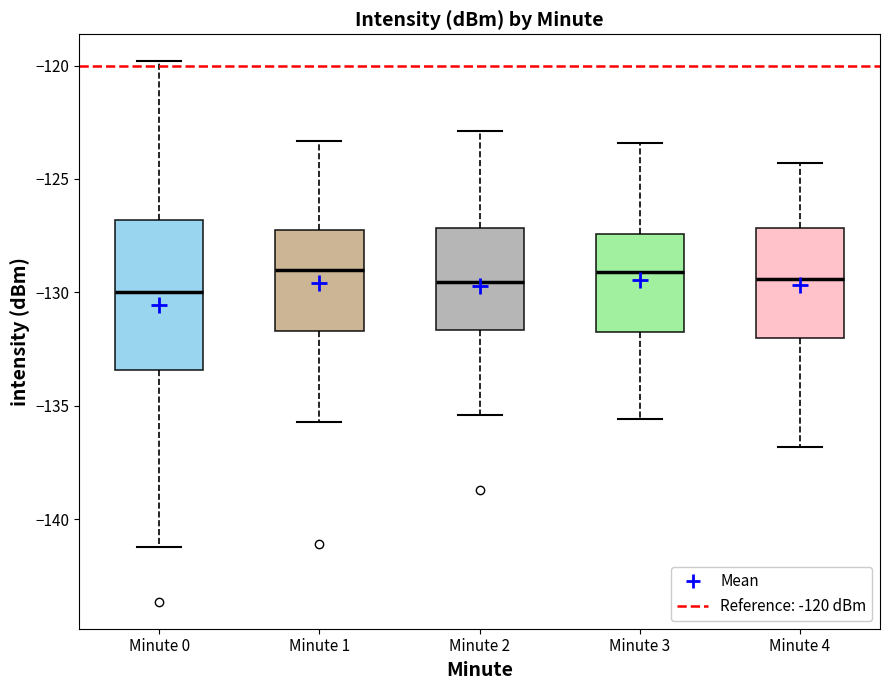

Where does the upper whisker of the box for Minute 3 end on the y-axis? The values are not printed on the chart, so give them approximately, as read against the axis.

-123.5